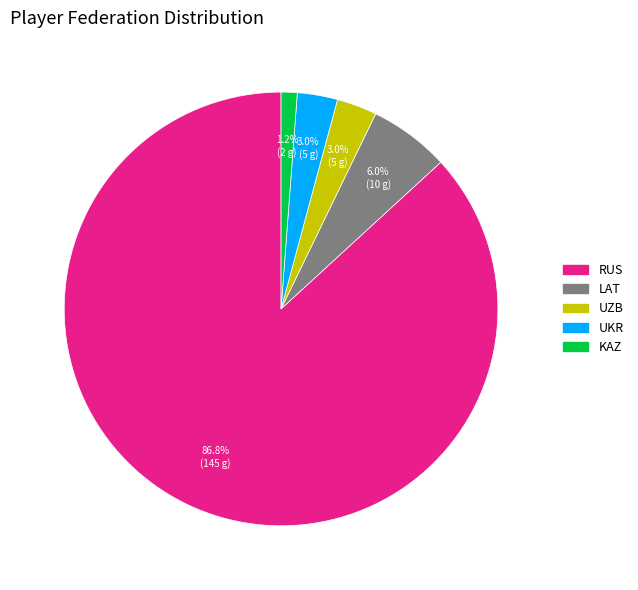

To the nearest percent, what percentage of the pie is LAT?

6%